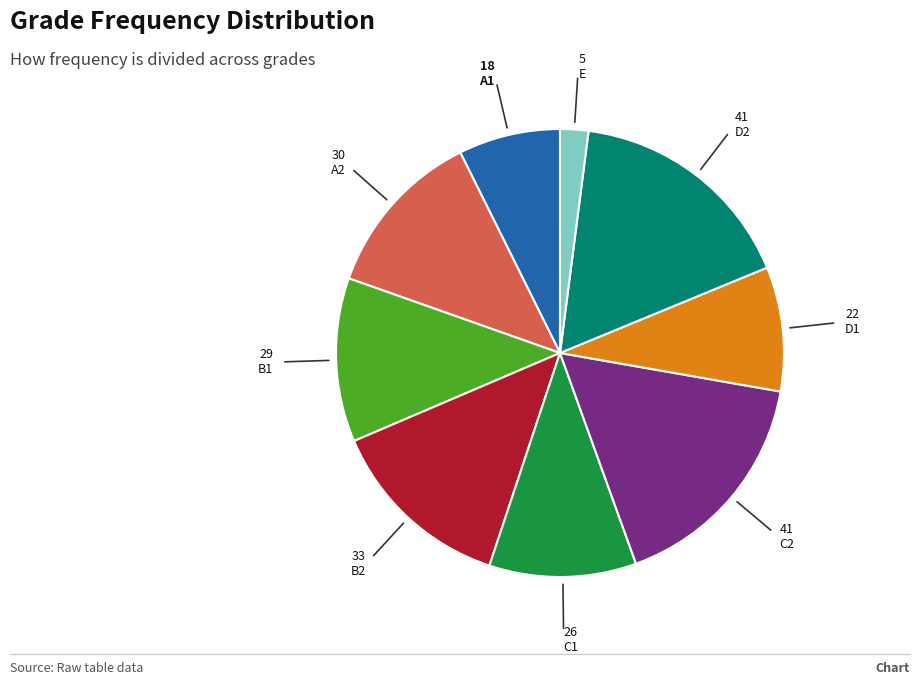

Is the sum of B1 and D1 greater than half?

No